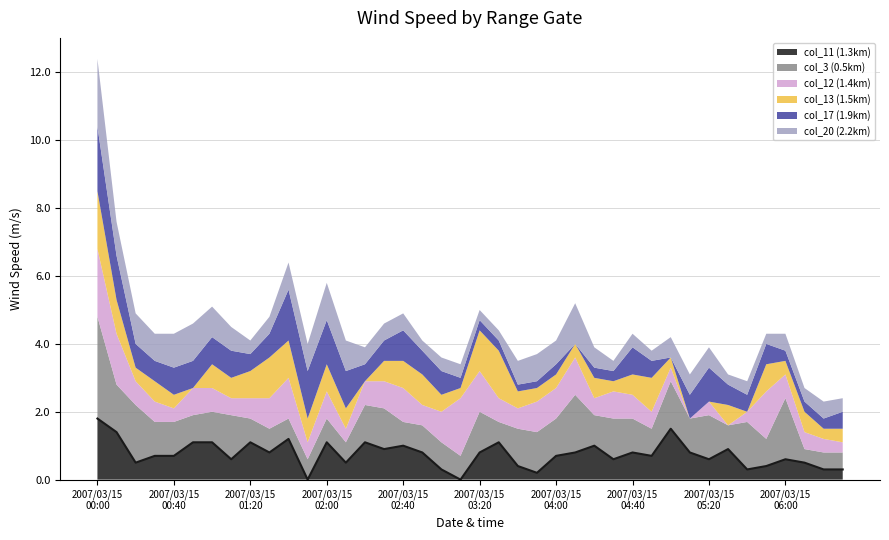

Reading right to left, extract all data points from this chart.

col_11 (1.3km): 0.3	0.3	0.5	0.6	0.4	0.3	0.9	0.6	0.8	1.5	0.7	0.8	0.6	1.0	0.8	0.7	0.2	0.4	1.1	0.8	0.0	0.3	0.8	1.0	0.9	1.1	0.5	1.1	0.0	1.2	0.8	1.1	0.6	1.1	1.1	0.7	0.7	0.5	1.4	1.8
col_3 (0.5km): 0.5	0.5	0.4	1.8	0.8	1.4	0.7	1.3	1.0	1.4	0.8	1.0	1.2	0.9	1.7	1.1	1.2	1.1	0.6	1.2	0.7	0.8	0.8	0.7	1.2	1.1	0.6	0.7	0.6	0.6	0.7	0.7	1.3	0.9	0.8	1.0	1.0	1.7	1.4	3.0
col_12 (1.4km): 0.3	0.4	0.5	0.7	1.4	0.3	0.0	0.4	0.0	0.4	0.5	0.7	0.8	0.5	1.1	0.9	0.9	0.6	0.7	1.2	1.7	0.9	0.6	1.0	0.8	0.7	0.4	0.8	0.5	1.2	0.9	0.6	0.5	0.7	0.8	0.4	0.6	0.7	1.5	2.0
col_13 (1.5km): 0.4	0.3	0.6	0.4	0.8	0.0	0.6	0.0	0.0	0.3	1.0	0.6	0.3	0.6	0.4	0.4	0.4	0.5	1.4	1.2	0.3	0.5	0.9	0.8	0.6	0.0	0.6	0.8	0.7	1.1	1.2	0.8	0.6	0.7	0.0	0.4	0.6	0.4	1.0	1.7
col_17 (1.9km): 0.5	0.3	0.3	0.3	0.6	0.5	0.6	1.0	0.7	0.0	0.5	0.8	0.3	0.3	0.0	0.3	0.2	0.2	0.3	0.3	0.3	0.7	0.7	0.9	0.6	0.5	1.1	1.3	1.4	1.5	0.7	0.5	0.8	0.8	0.8	0.8	0.6	0.7	1.3	1.9
col_20 (2.2km): 0.4	0.5	0.4	0.5	0.3	0.4	0.3	0.6	0.6	0.6	0.3	0.4	0.3	0.6	1.2	0.7	0.8	0.7	0.3	0.3	0.4	0.4	0.3	0.5	0.5	0.5	0.9	1.1	0.8	0.8	0.5	0.4	0.7	0.9	1.1	1.0	0.8	0.9	1.0	2.0